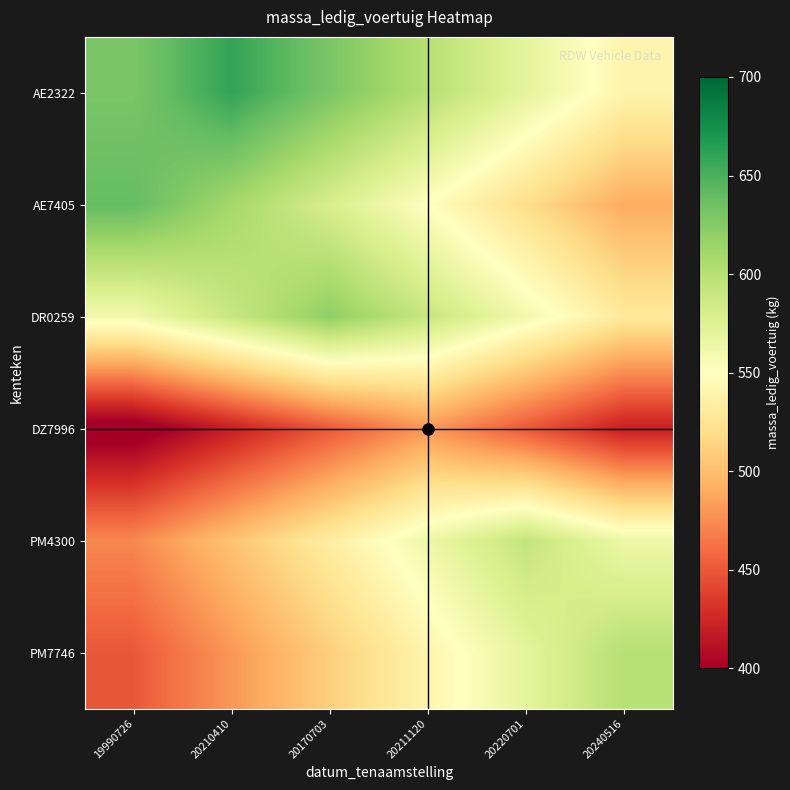

What is the total value across all series at 20240516?

3143